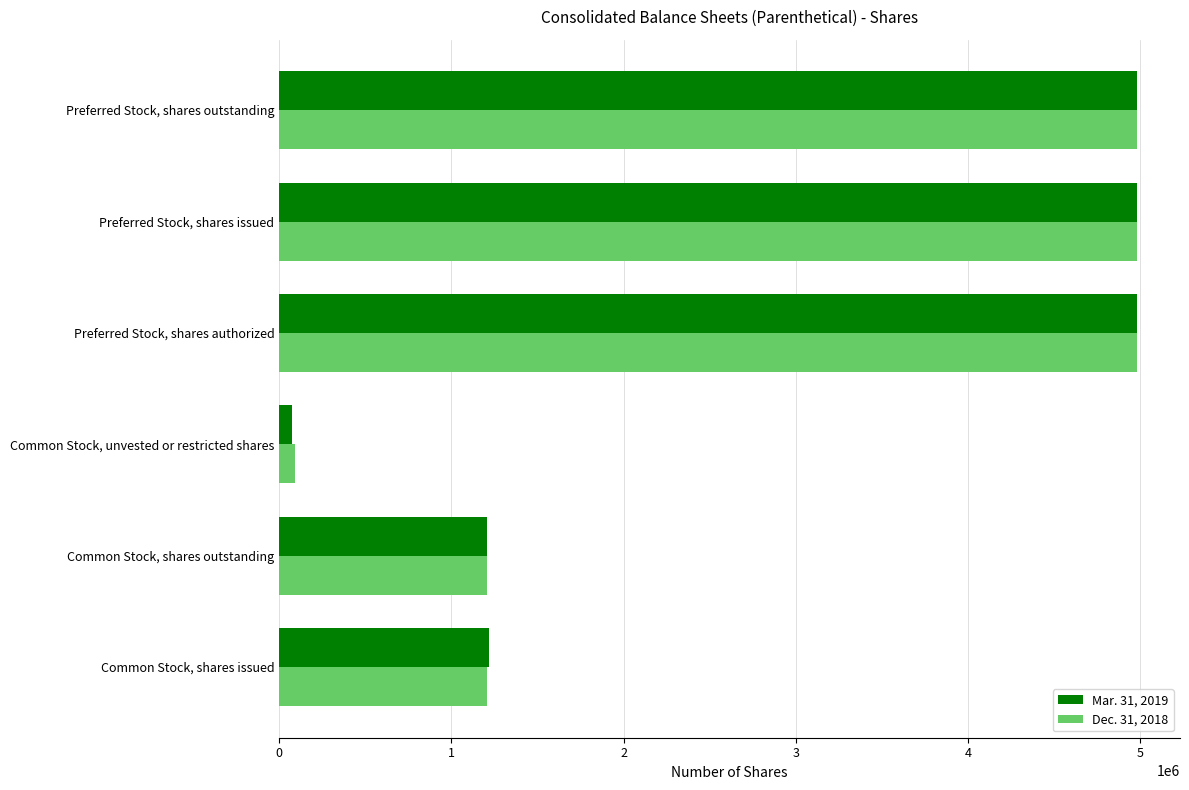

List the series in order of their overall mean, lowest first.

Mar. 31, 2019, Dec. 31, 2018